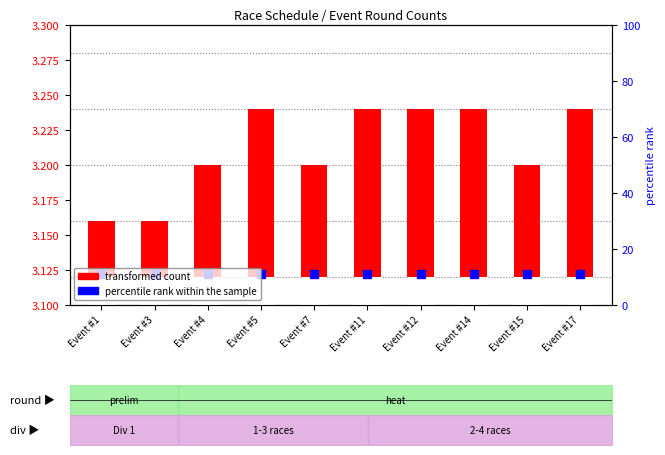

What are all the series names shown in the legend?

transformed count, percentile rank within the sample